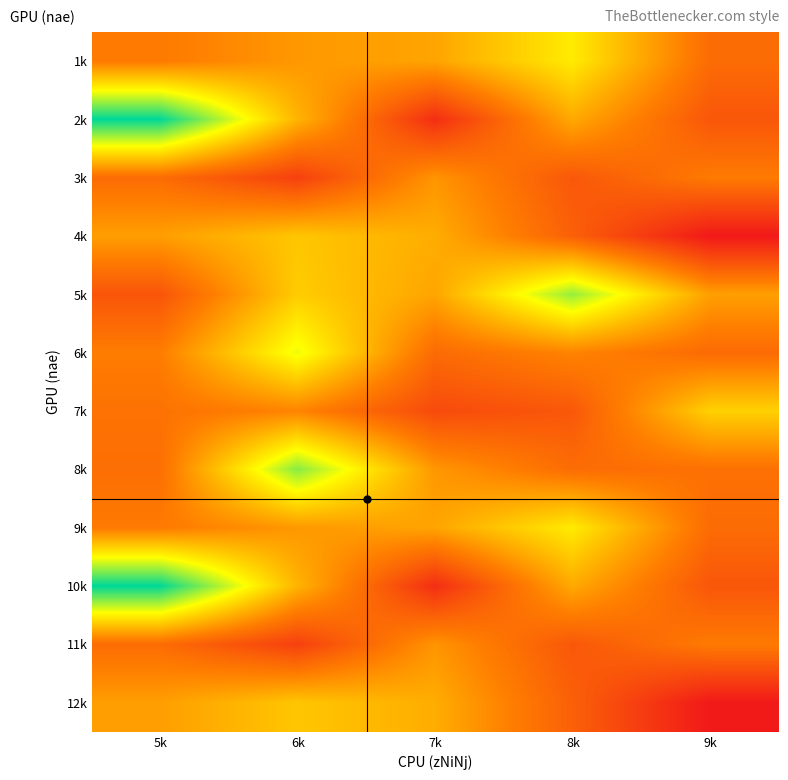

Which category has the lowest value across all series?

9k